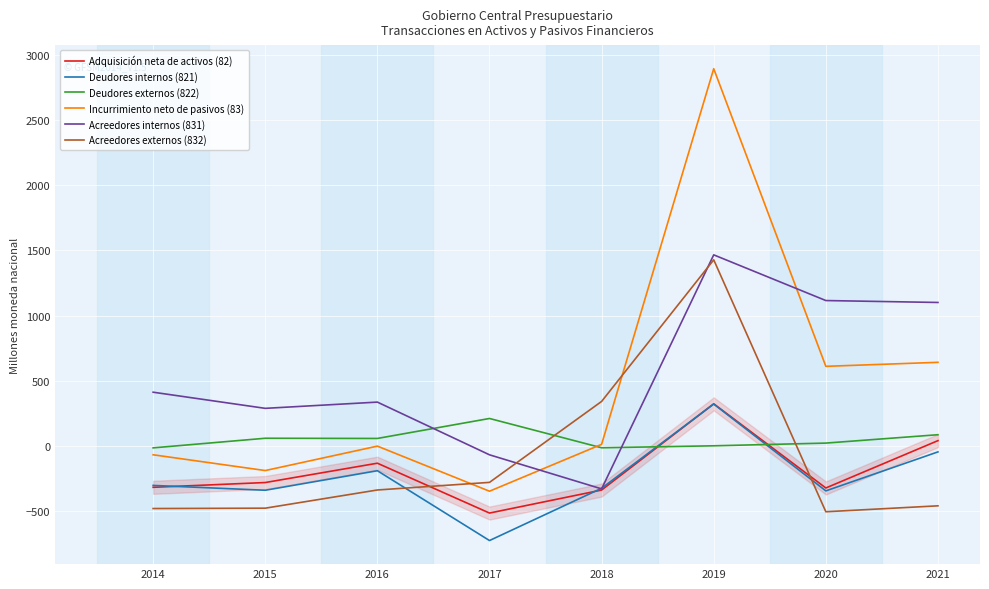

True or false: Adquisición neta de activos (82) has a value of -142.5 at 2020.

False